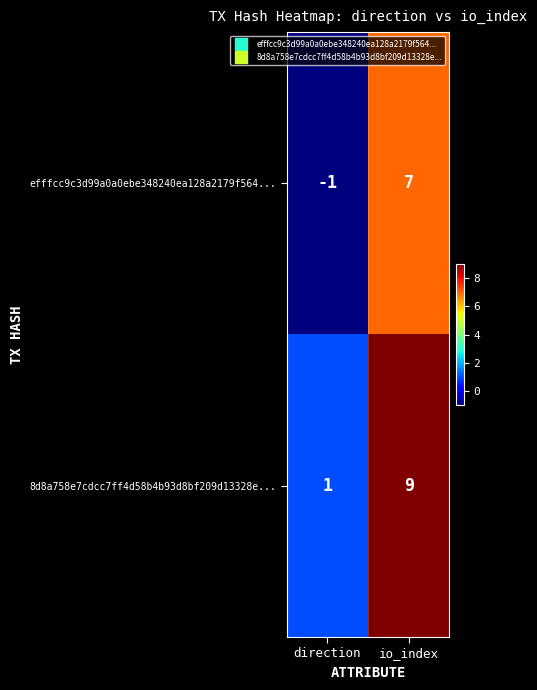

Read the efffcc9c3d99a0a0ebe348240ea128a2179f564... value at io_index.

7